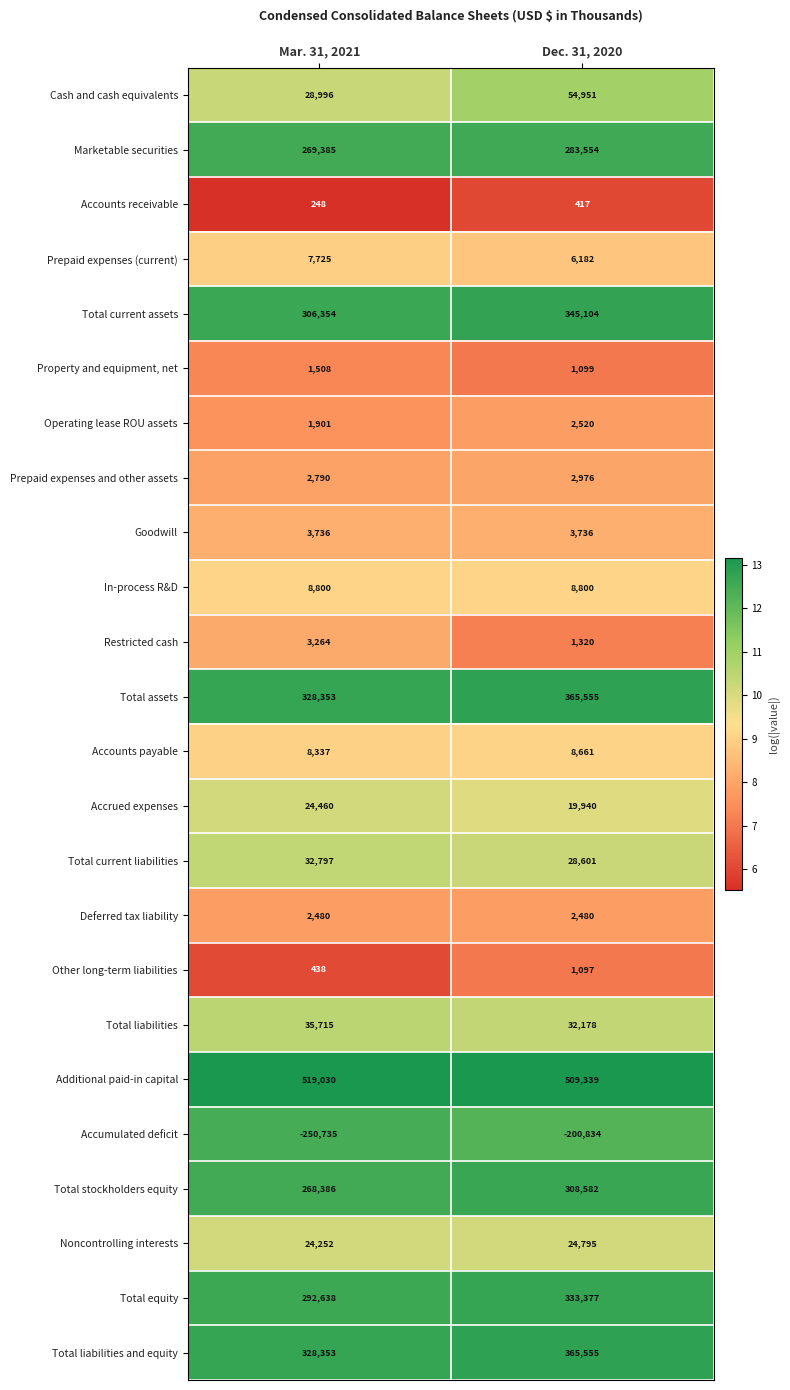

Rank the categories by Total assets value from lowest to highest.

Mar. 31, 2021, Dec. 31, 2020